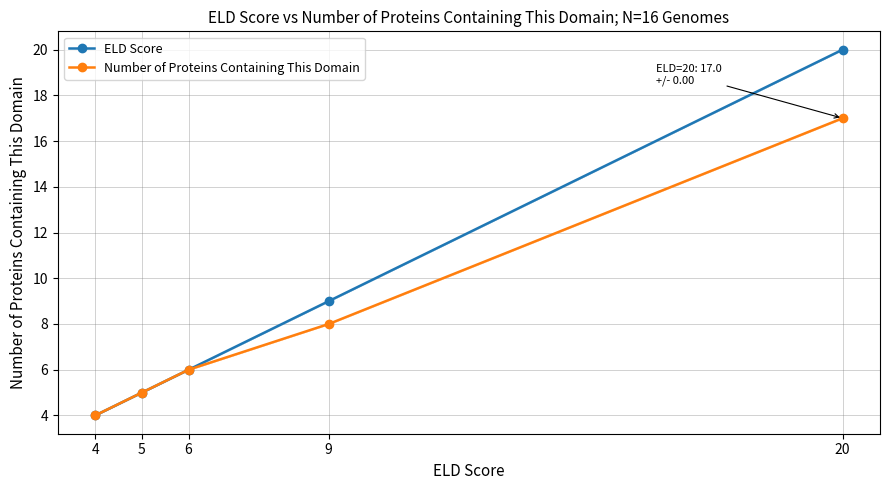

What is the average value of the Number of Proteins Containing This Domain series?

8